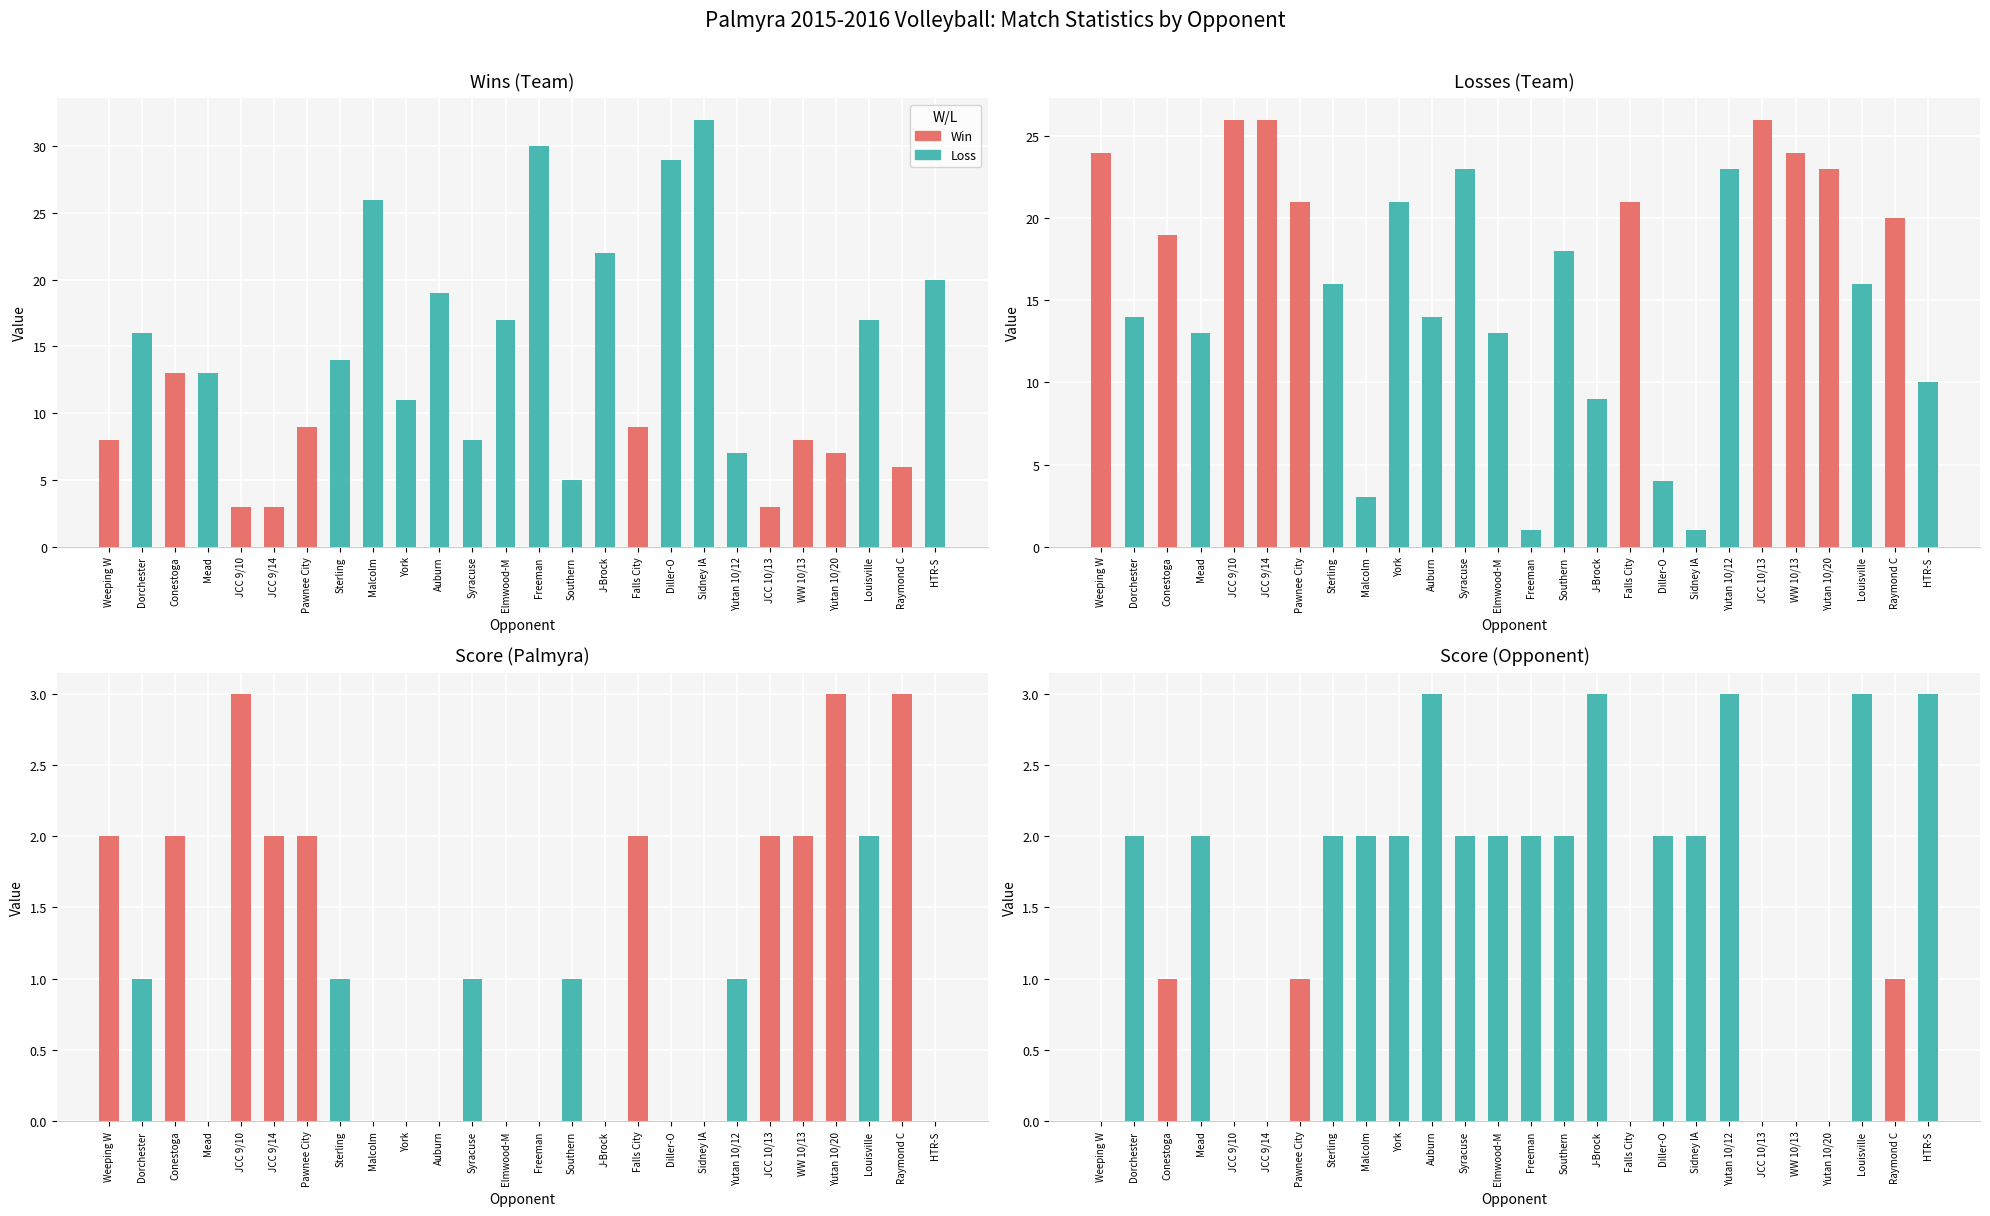

Reading left to right, what are all the values shown in this chart?

wins: 8	16	13	13	3	3	9	14	26	11	19	8	17	30	5	22	9	29	32	7	3	8	7	17	6	20
losses: 24	14	19	13	26	26	21	16	3	21	14	23	13	1	18	9	21	4	1	23	26	24	23	16	20	10
score: 2	1	2	0	3	2	2	1	0	0	0	1	0	0	1	0	2	0	0	1	2	2	3	2	3	0
opp_score: 0	2	1	2	0	0	1	2	2	2	3	2	2	2	2	3	0	2	2	3	0	0	0	3	1	3